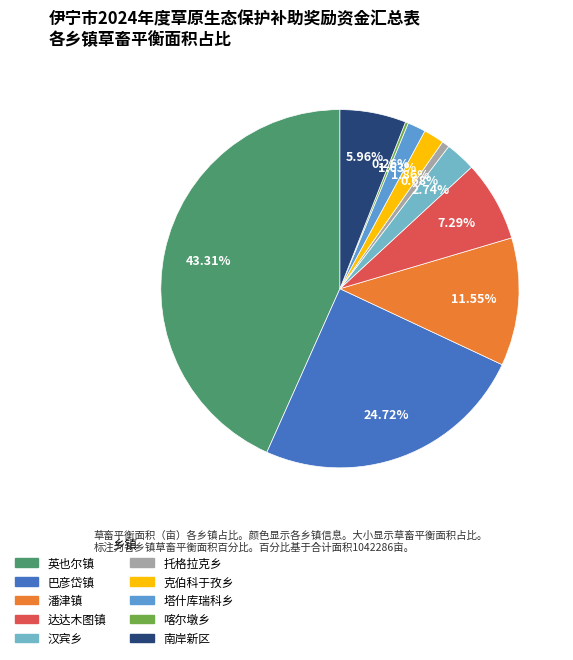

Does 潘津镇 represent more than half of the total?

No